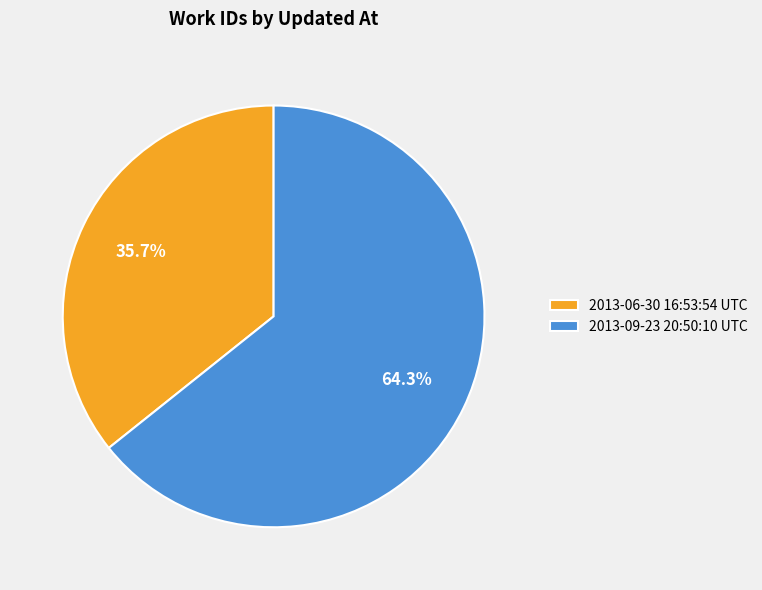

To the nearest percent, what percentage of the pie is 2013-09-23 20:50:10 UTC?

64%